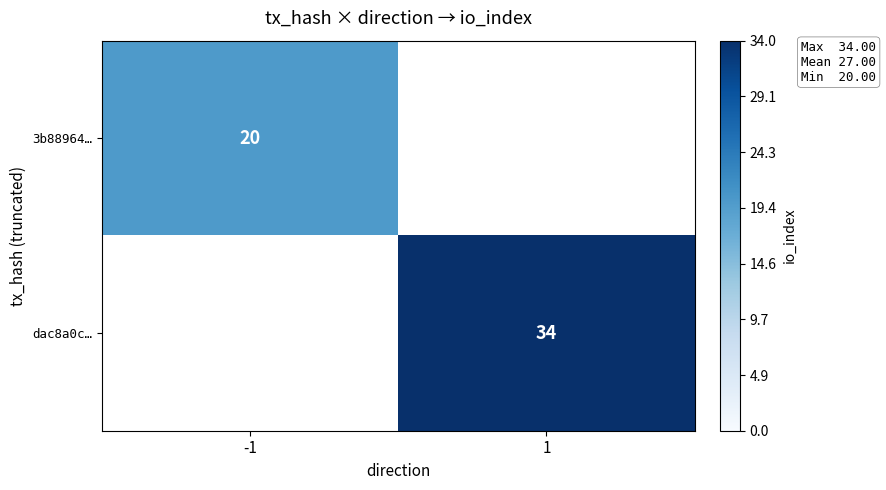

Which category has the highest value across all series?

1